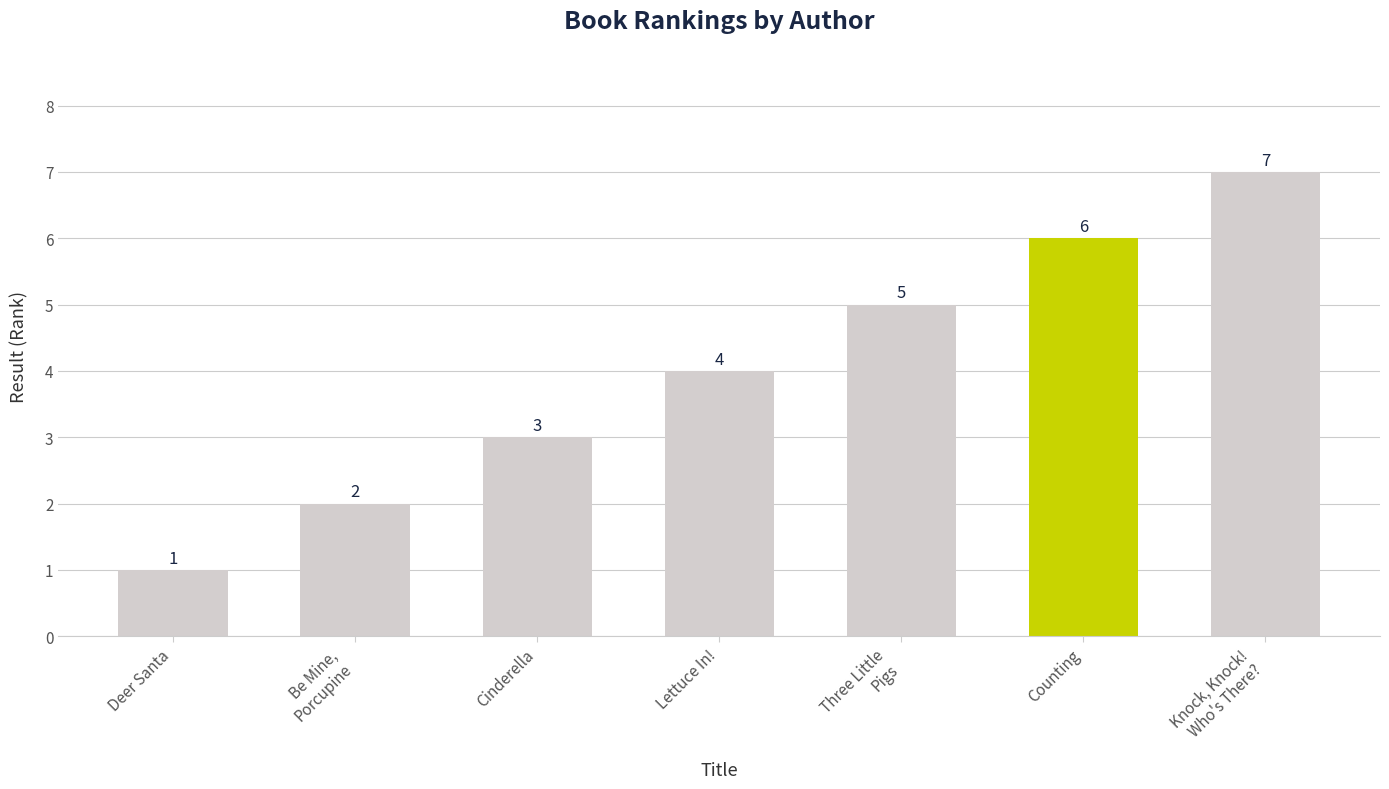

List the labels in order of value, largest first.

Knock, Knock!
Who's There?, Counting, Three Little
Pigs, Lettuce In!, Cinderella, Be Mine,
Porcupine, Deer Santa